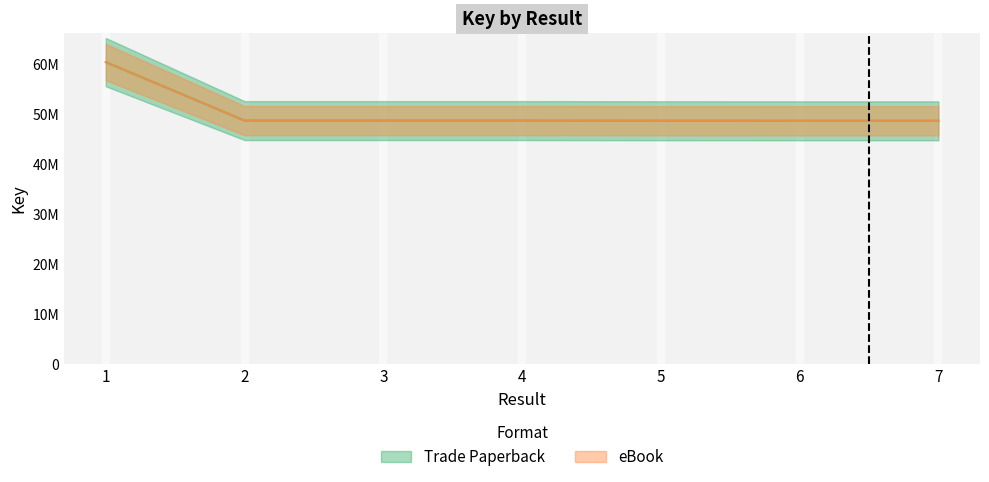

At which category does eBook reach its first local peak?

4